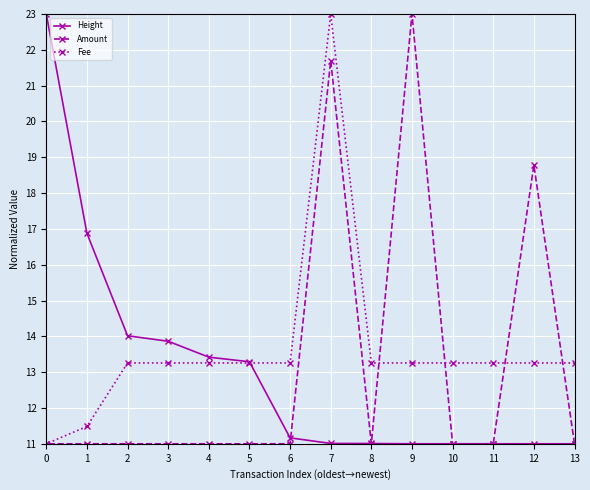

True or false: Fee has a value of 13.3 at 11.

True